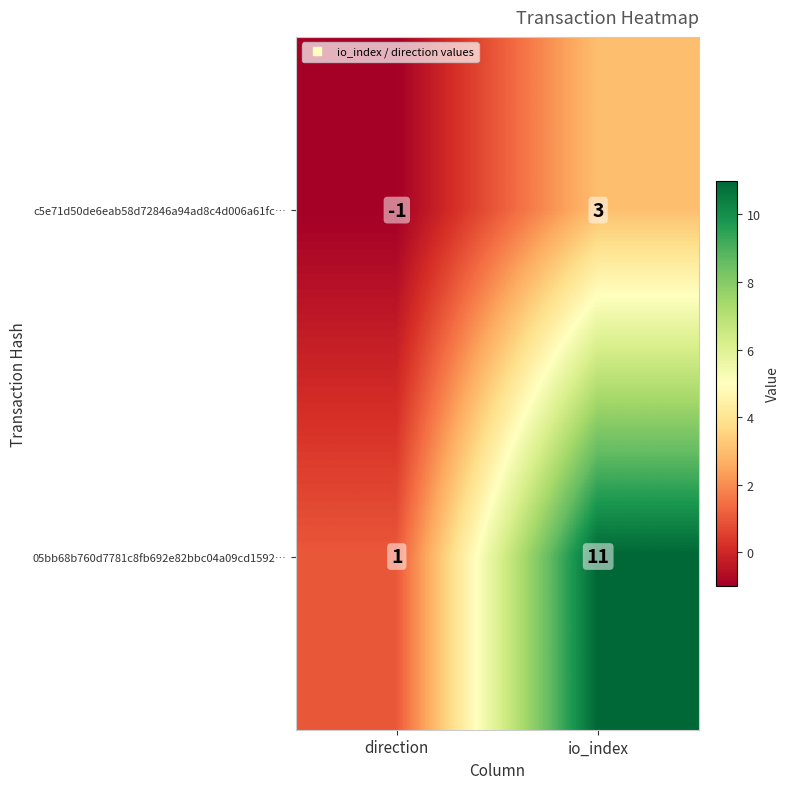

What is the difference between the c5e71d50de6eab58d72846a94ad8c4d006a61fc… values at io_index and direction?

4